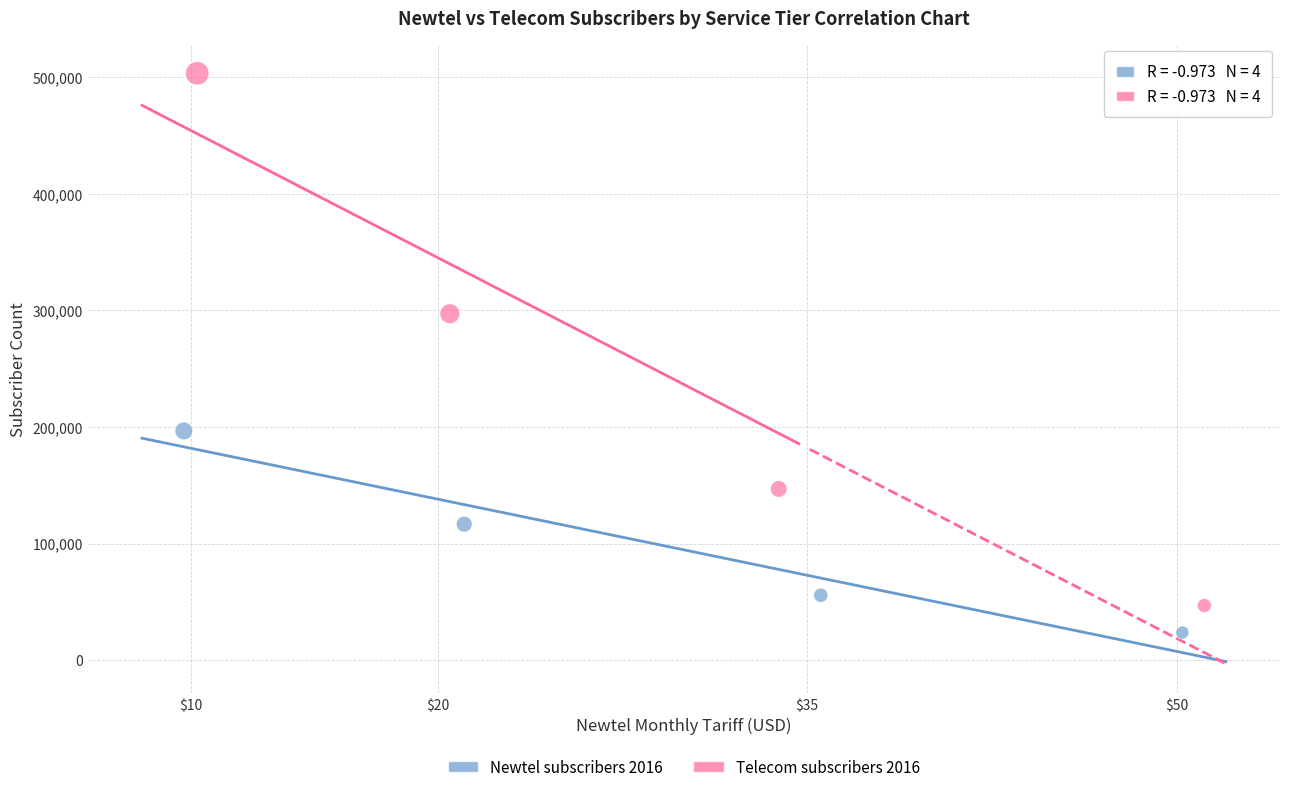

Which series contains the highest Y value?

Telecom subscribers 2016